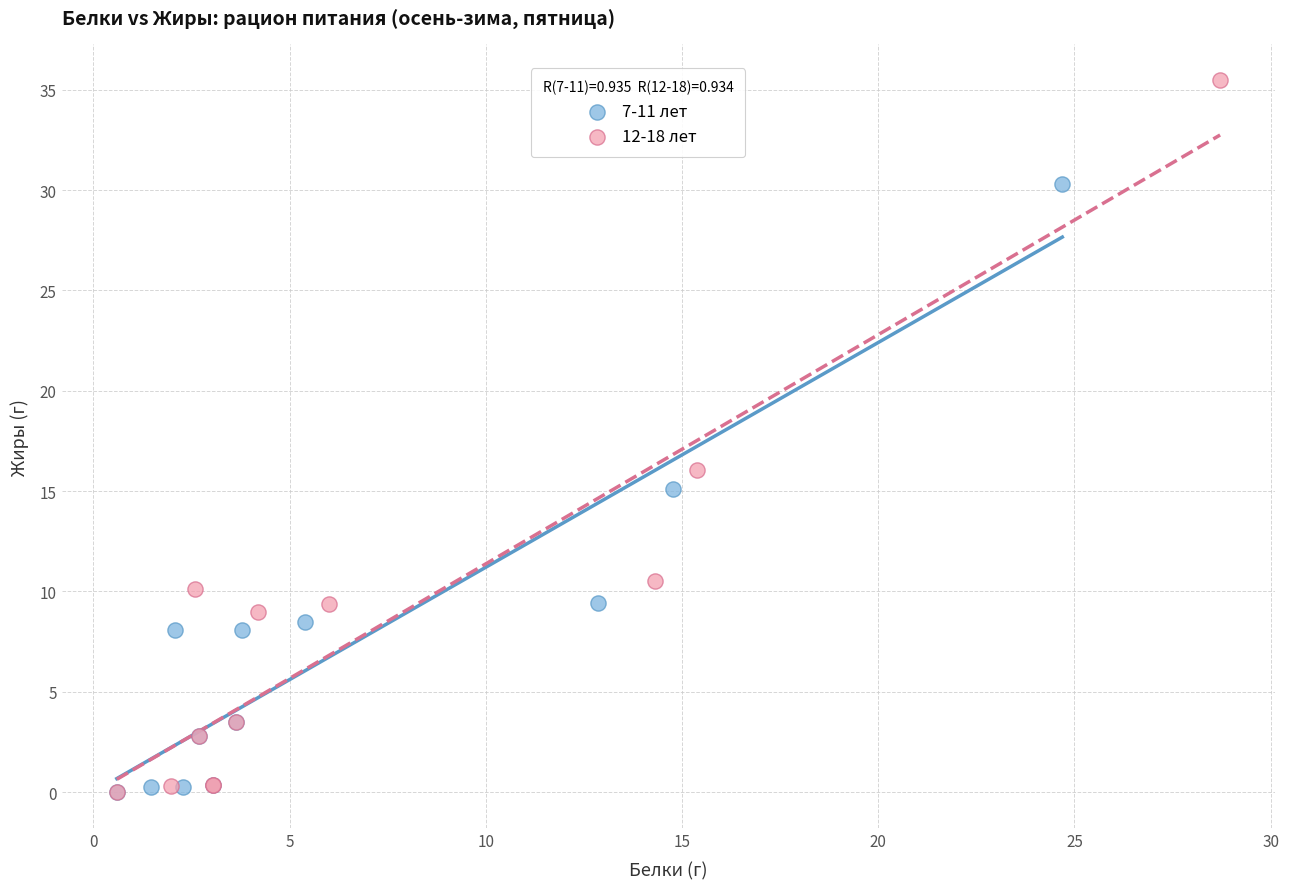

Which series reaches the maximum Y coordinate?

12-18 лет